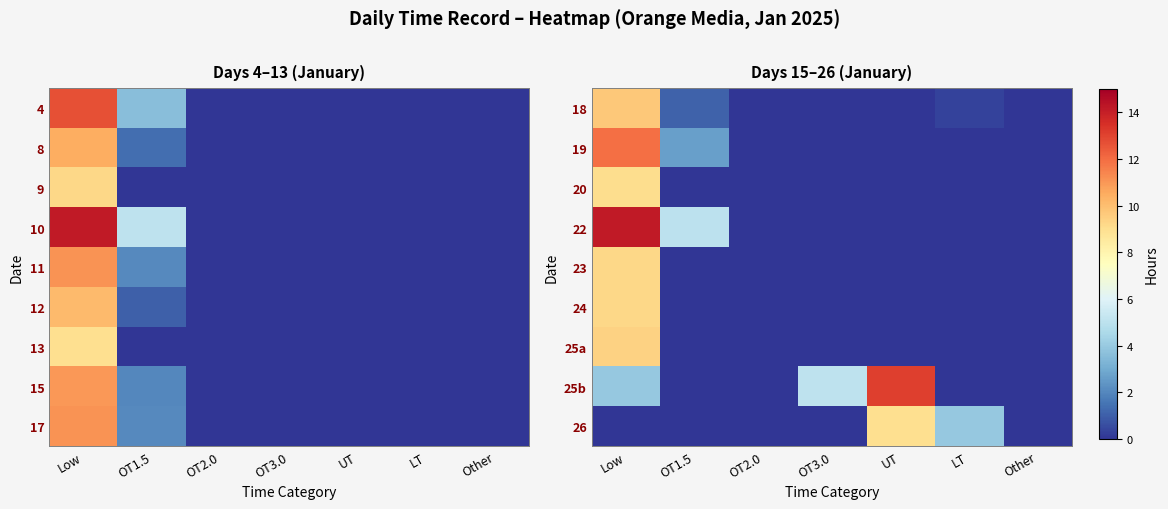

At how many categories does at least one series exceed 0?

5